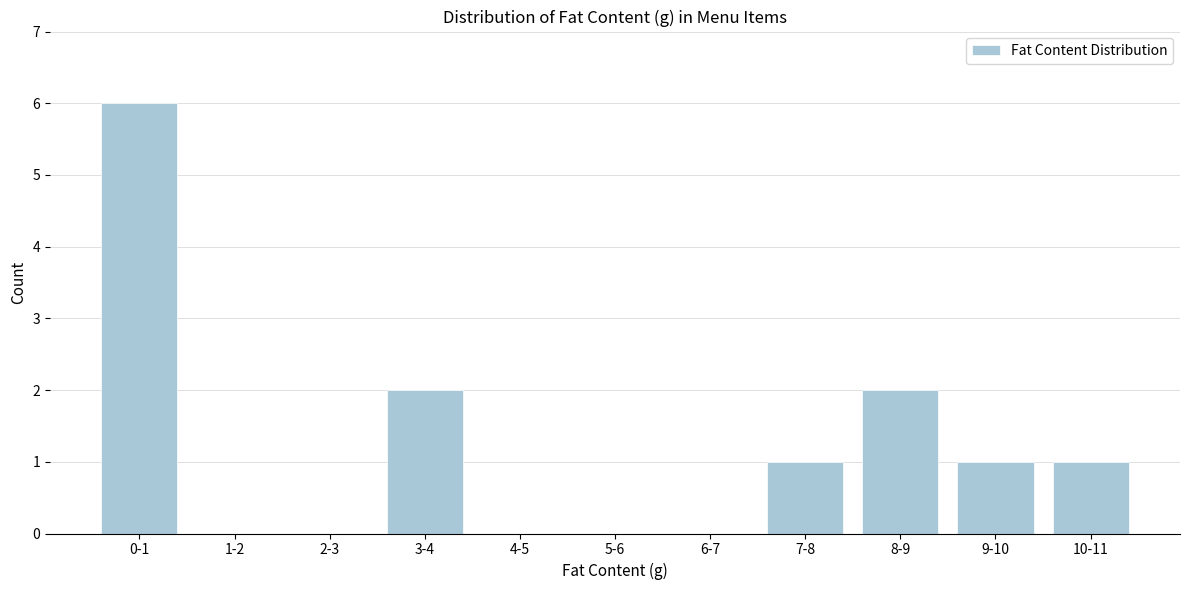

Reading left to right, transcribe all the data shown in this chart.

0-1=6	1-2=0	2-3=0	3-4=2	4-5=0	5-6=0	6-7=0	7-8=1	8-9=2	9-10=1	10-11=1